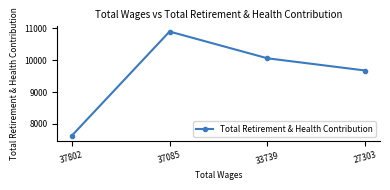

Does the chart display data point markers on the line(s)?

Yes